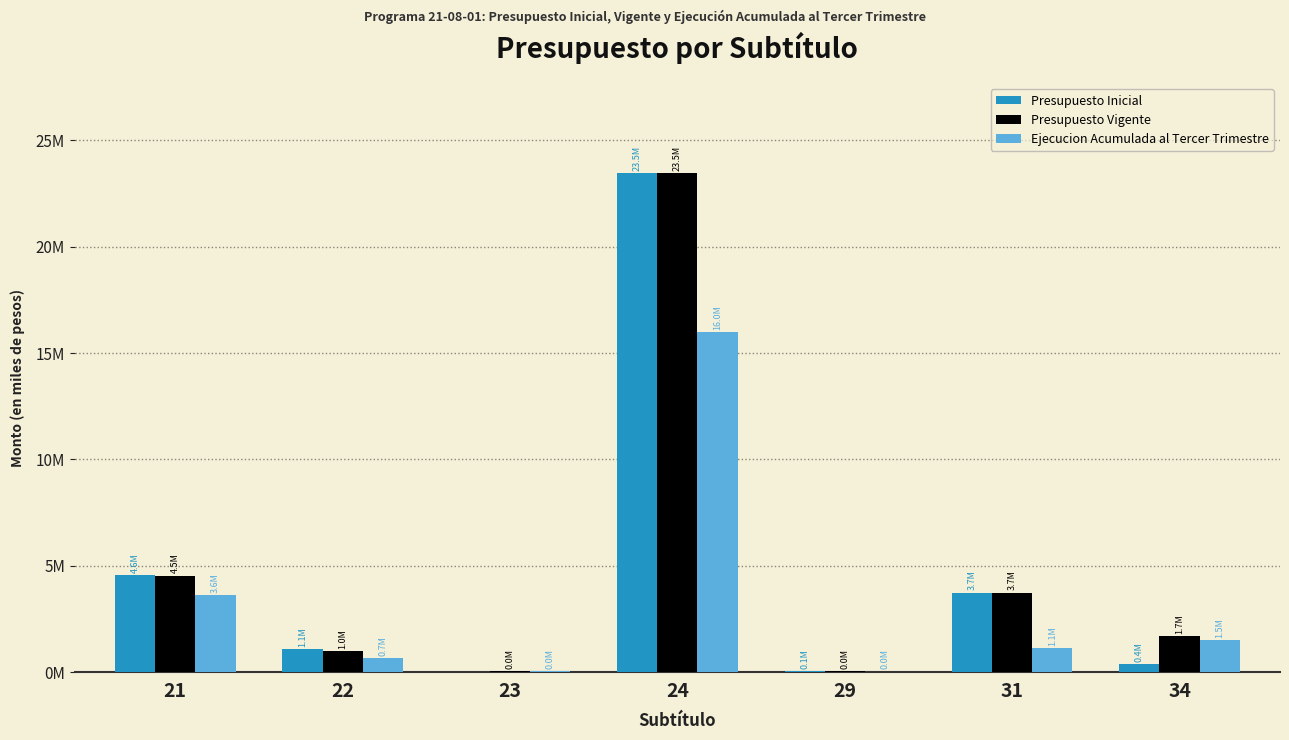

What is the value of the Presupuesto Inicial bar at the 4th from the left?

23468965